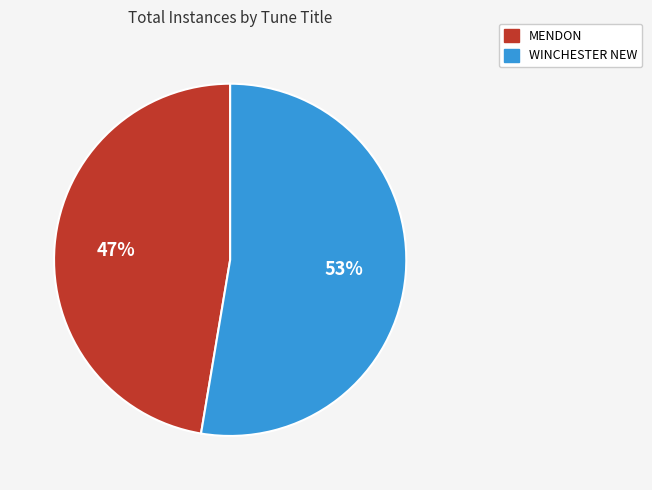

What percentage is the MENDON slice, to the nearest percent?

47%